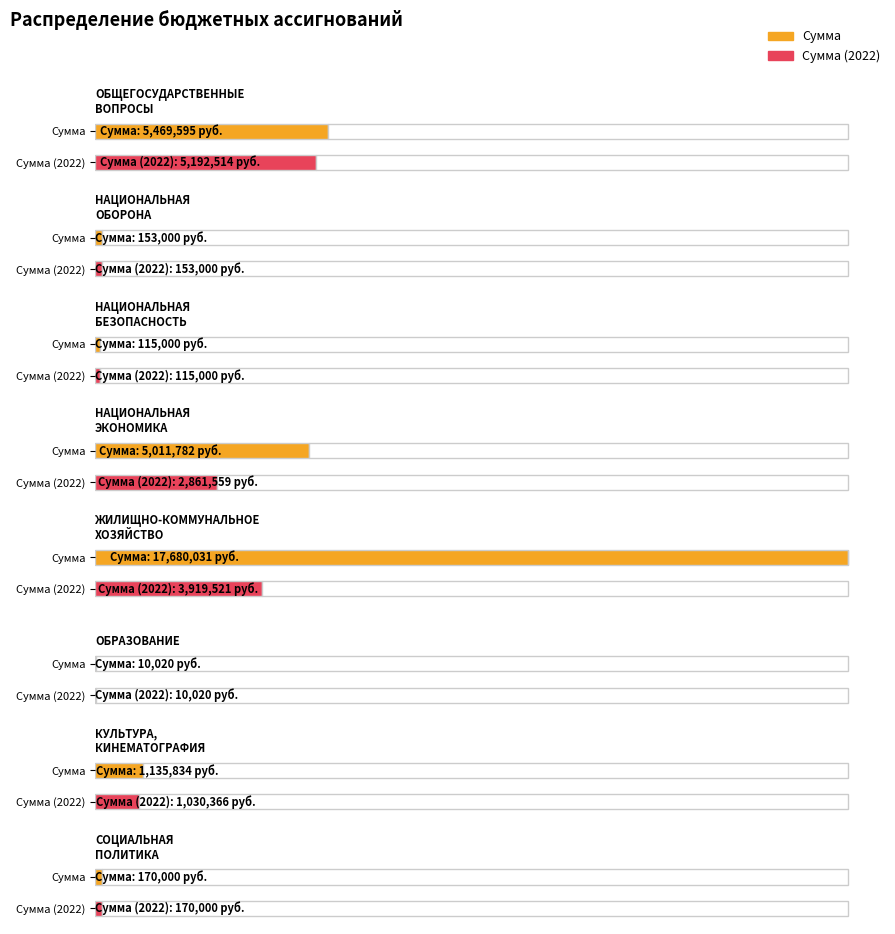

Does the chart contain any negative values?

No